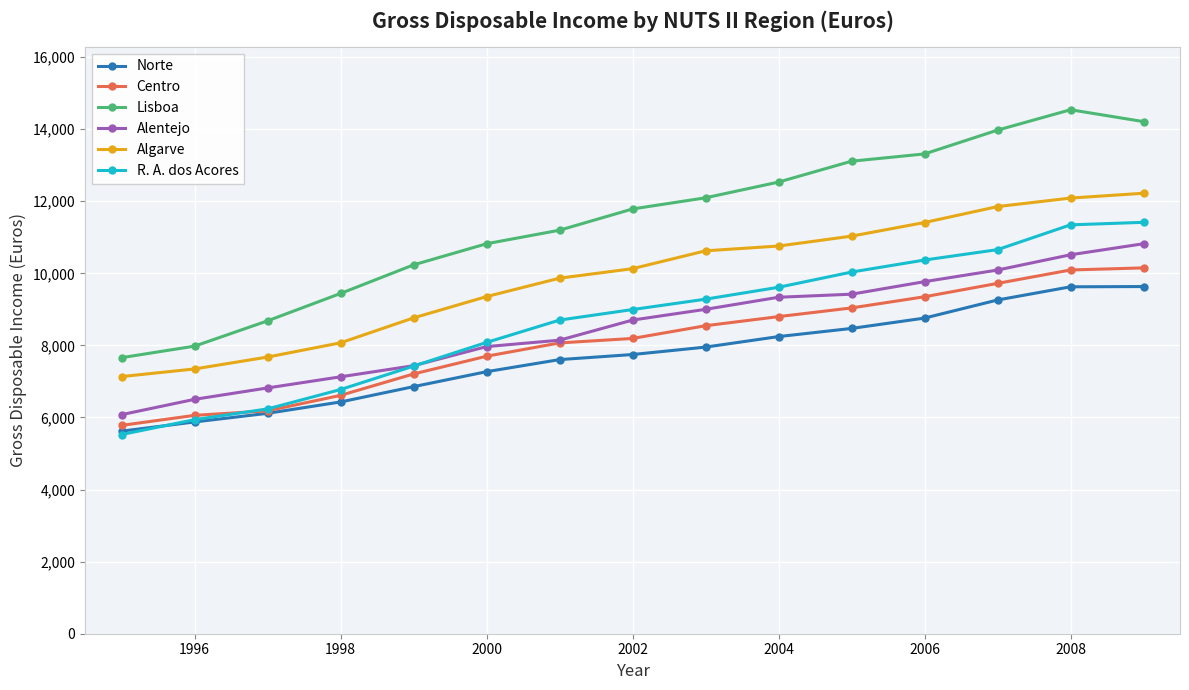

How many lines are shown in the chart?

6